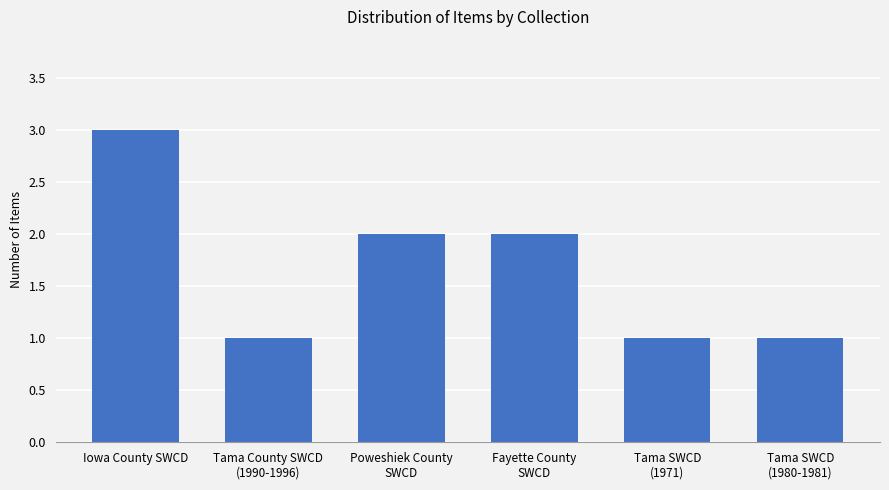

What is the maximum value shown in the chart?

3